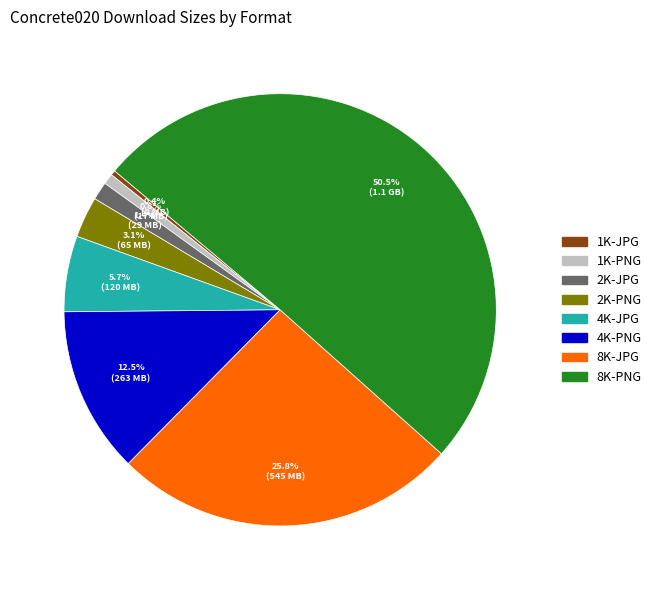

What is the majority slice?

8K-PNG